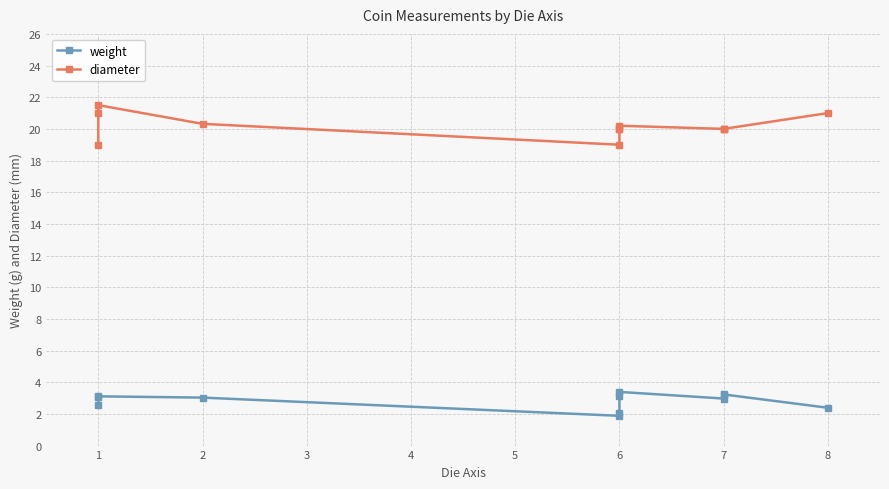

What is the value of the diameter point at the 4th from the left?

20.3